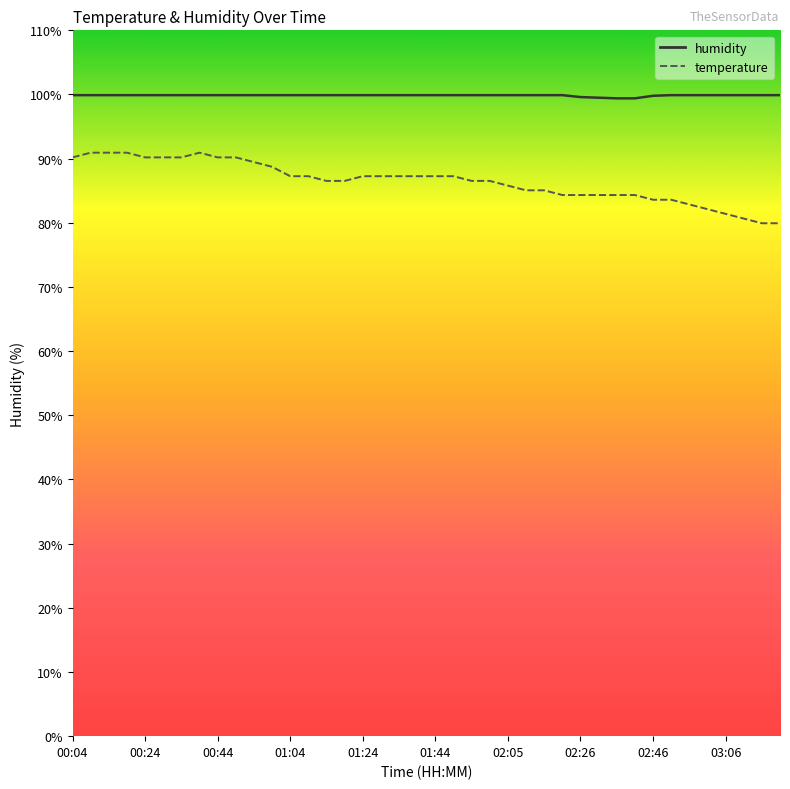

True or false: temperature and humidity intersect in this chart.

False